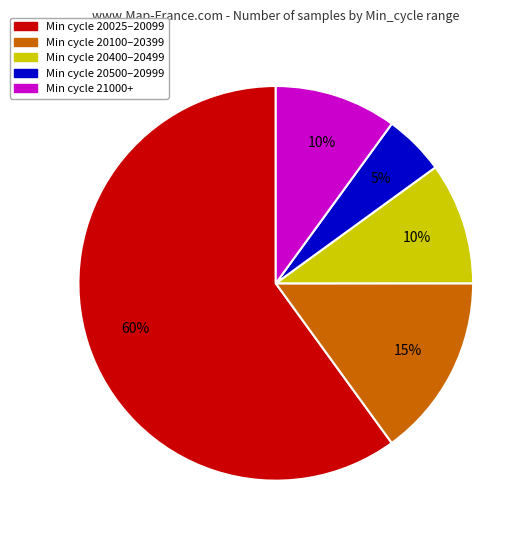

What is the largest slice in the pie chart?

Min cycle 20025–20099